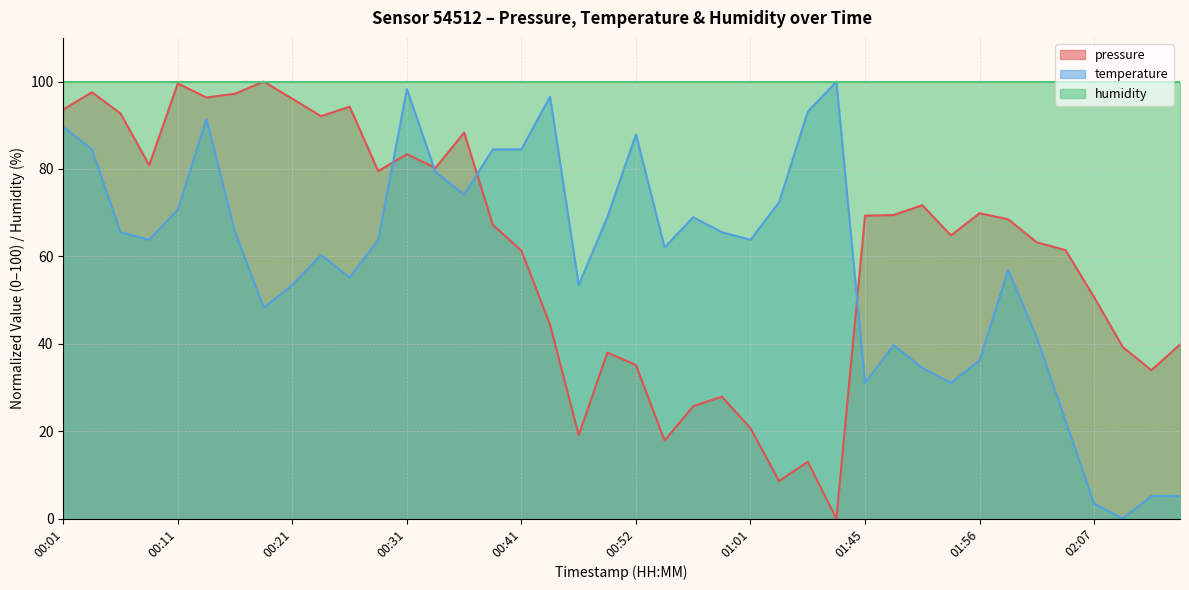

How many interior local peaks does the temperature series have?

9